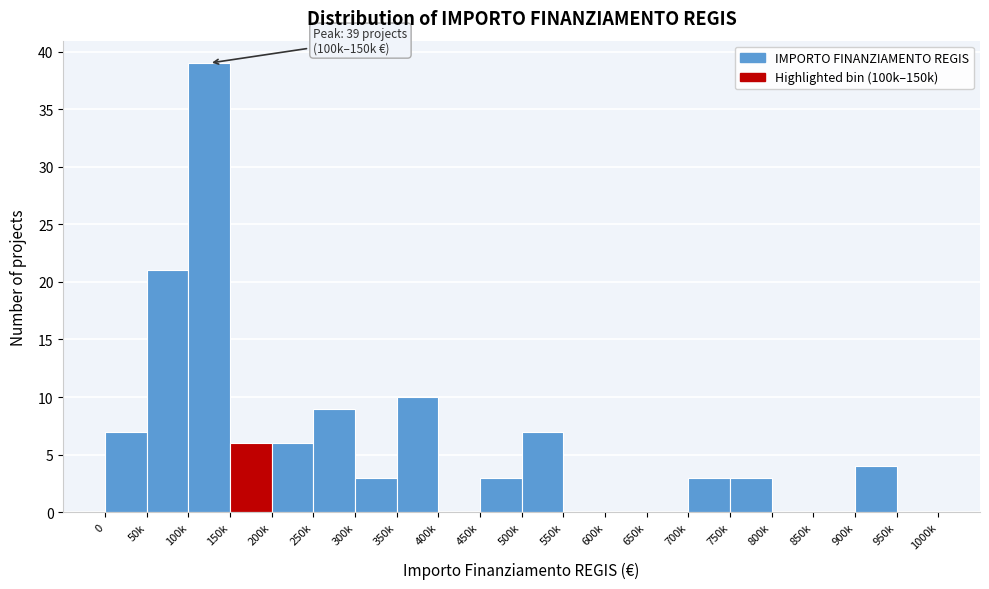

Reading left to right, transcribe all the data shown in this chart.

0=7	50k=21	100k=39	150k=6	200k=6	250k=9	300k=3	350k=10	400k=0	450k=3	500k=7	550k=0	600k=0	650k=0	700k=3	750k=3	800k=0	850k=0	900k=4	950k=0